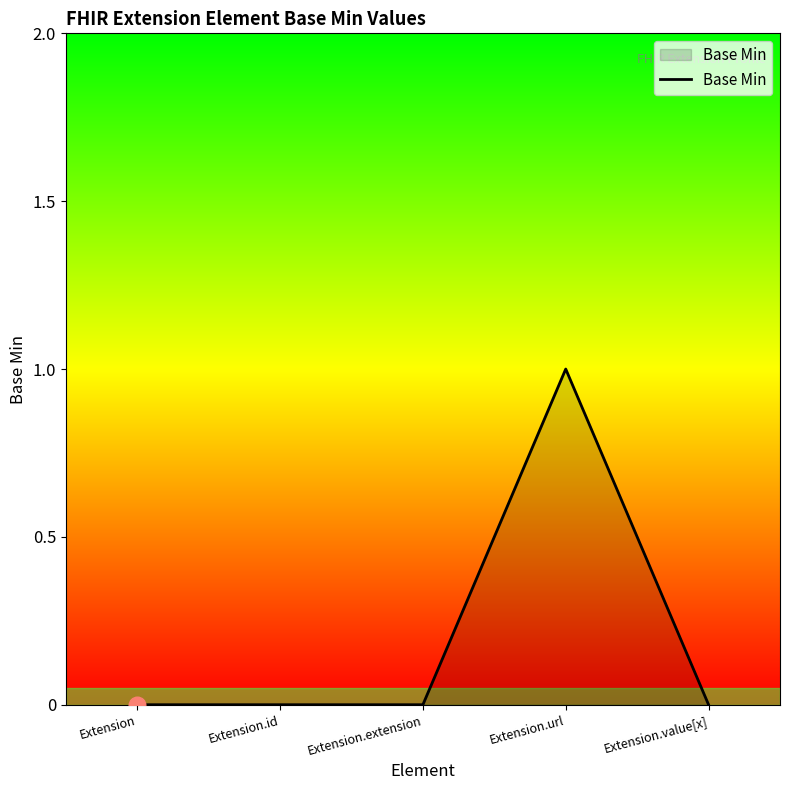

What position from the left is Extension.id?

2